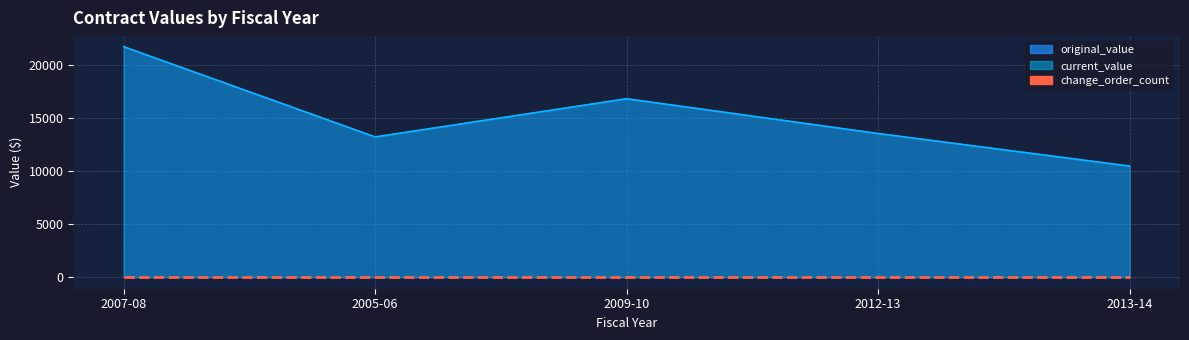

True or false: current_value and original_value cross at least once.

False